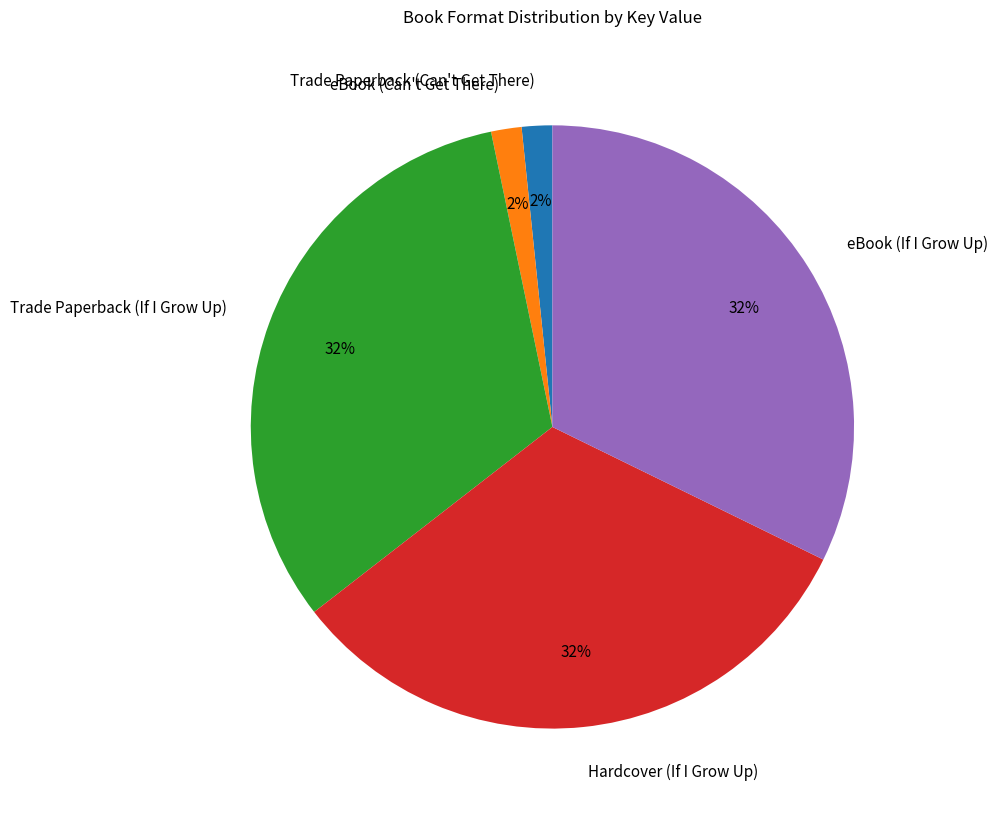

Do Hardcover (If I Grow Up) and Trade Paperback (Can't Get There) together represent more than half of the pie?

No